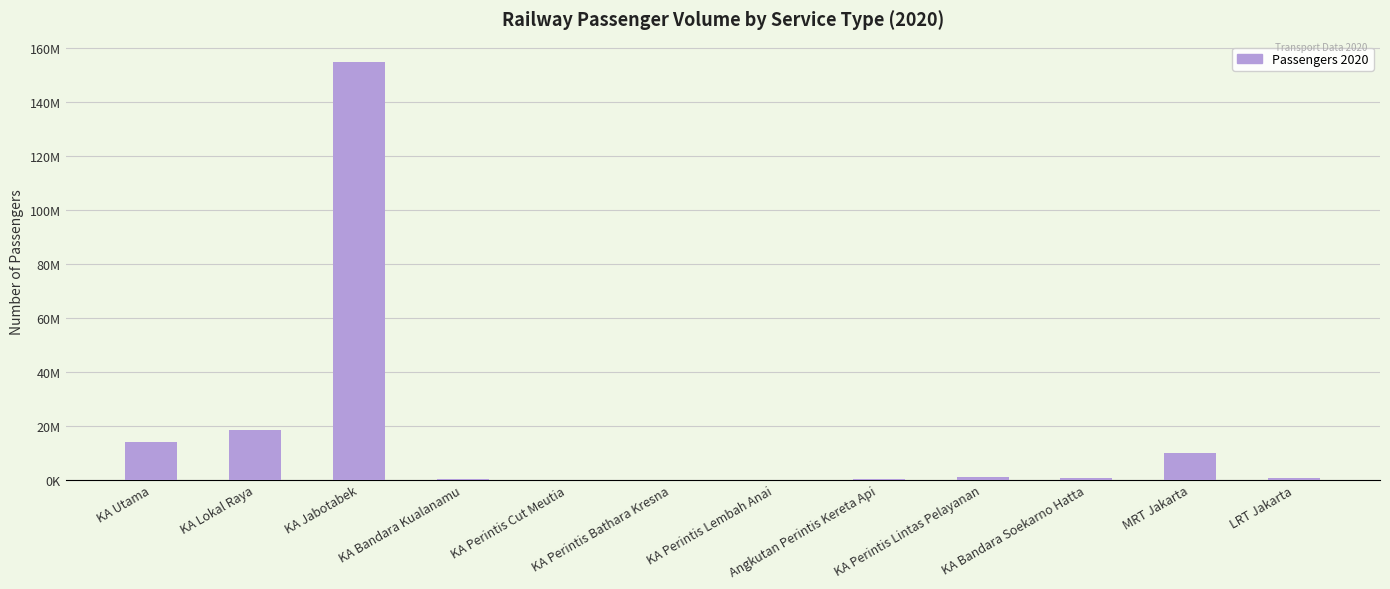

Are the bars horizontal?

No